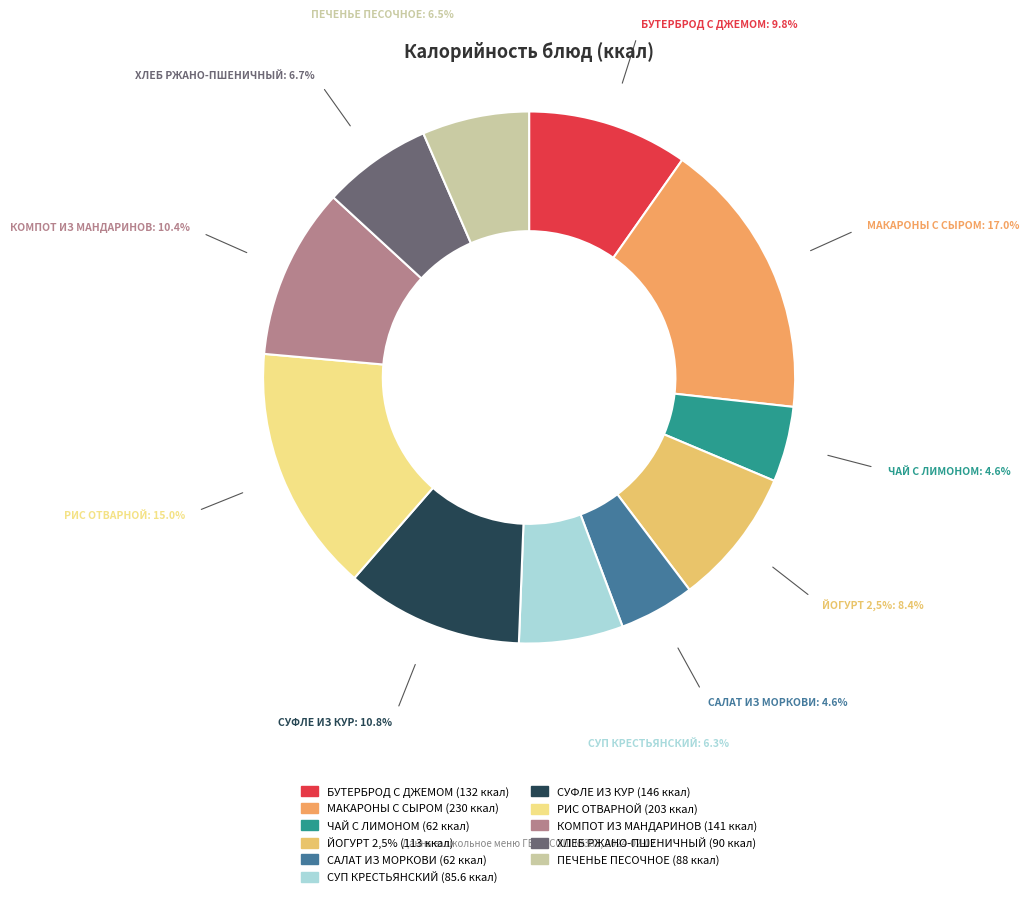

Combined, do ПЕЧЕНЬЕ ПЕСОЧНОЕ and ЧАЙ С ЛИМОНОМ account for over 50%?

No